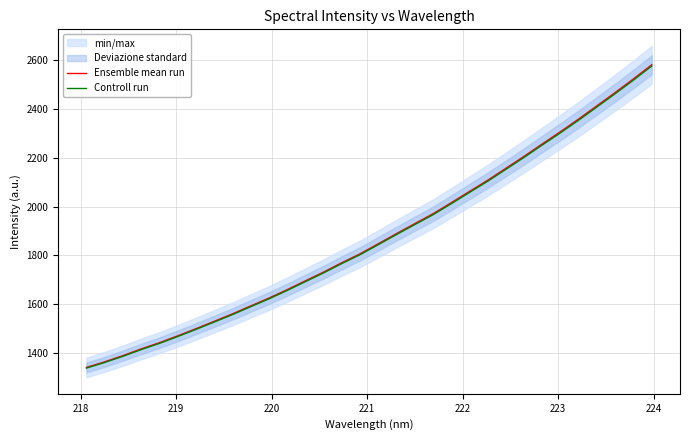

Is the value of Controll run at 219 greater than the value of Ensemble mean run at 25?

No